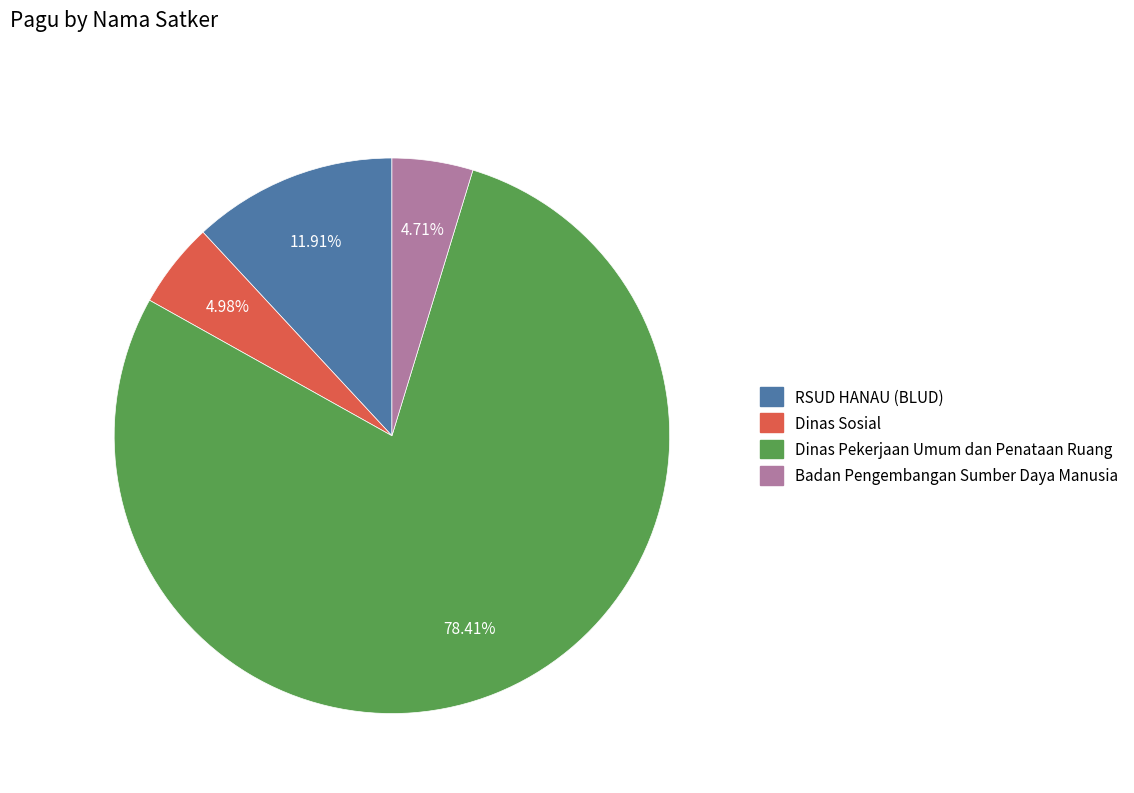

Is there a majority slice in this chart?

Yes